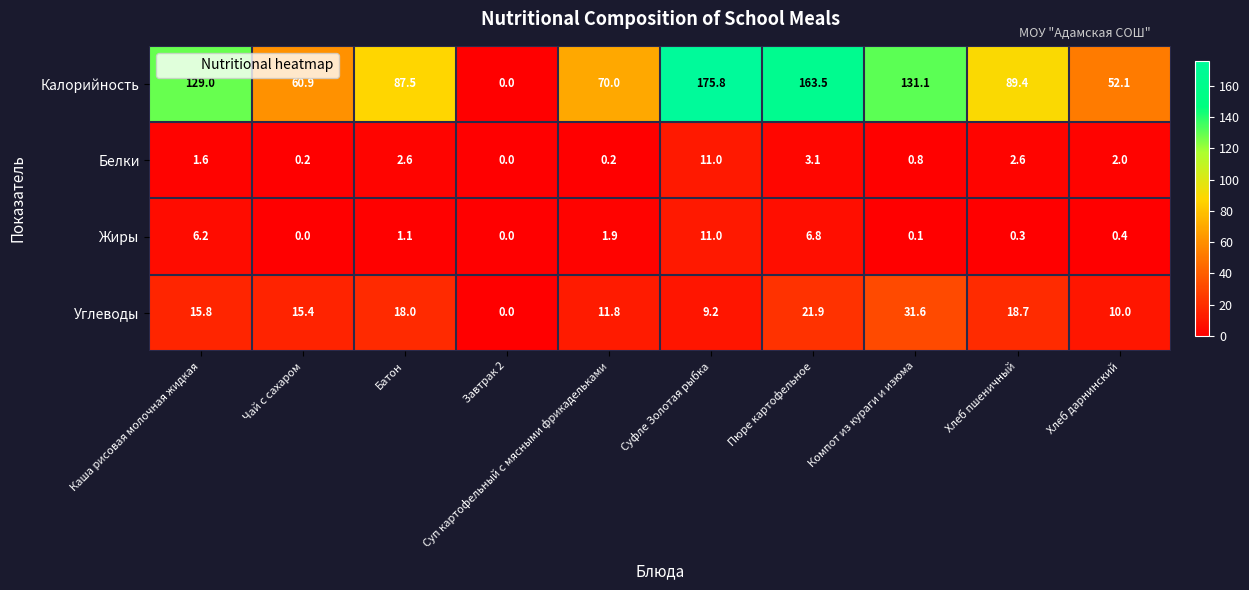

True or false: Белки has a value of 0.9 at Пюре картофельное.

False